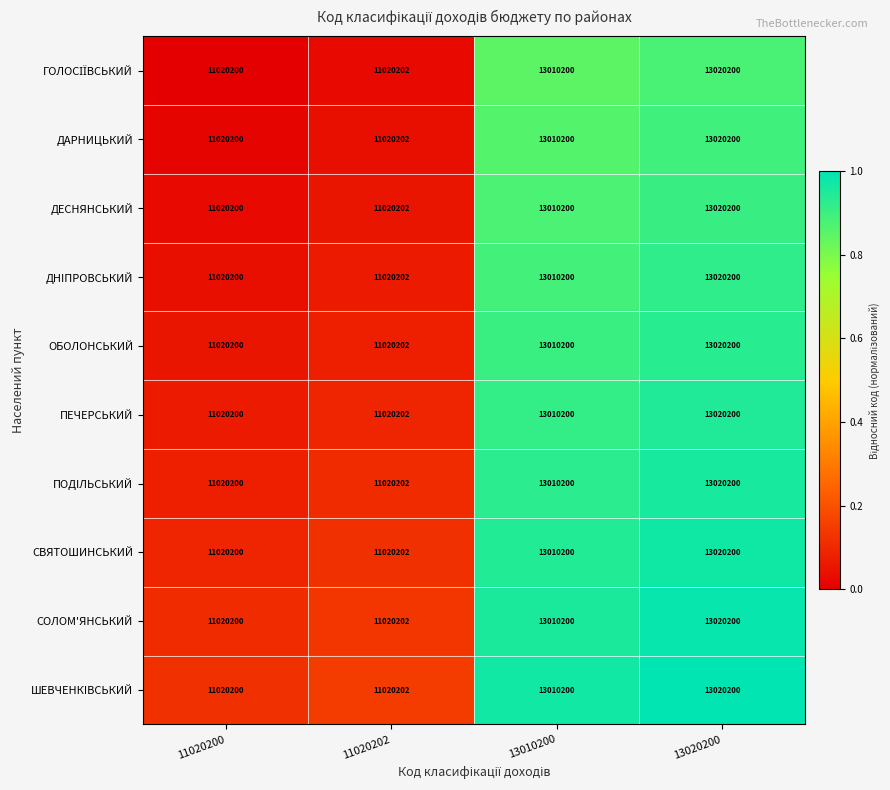

What is the smallest value displayed?

11020200